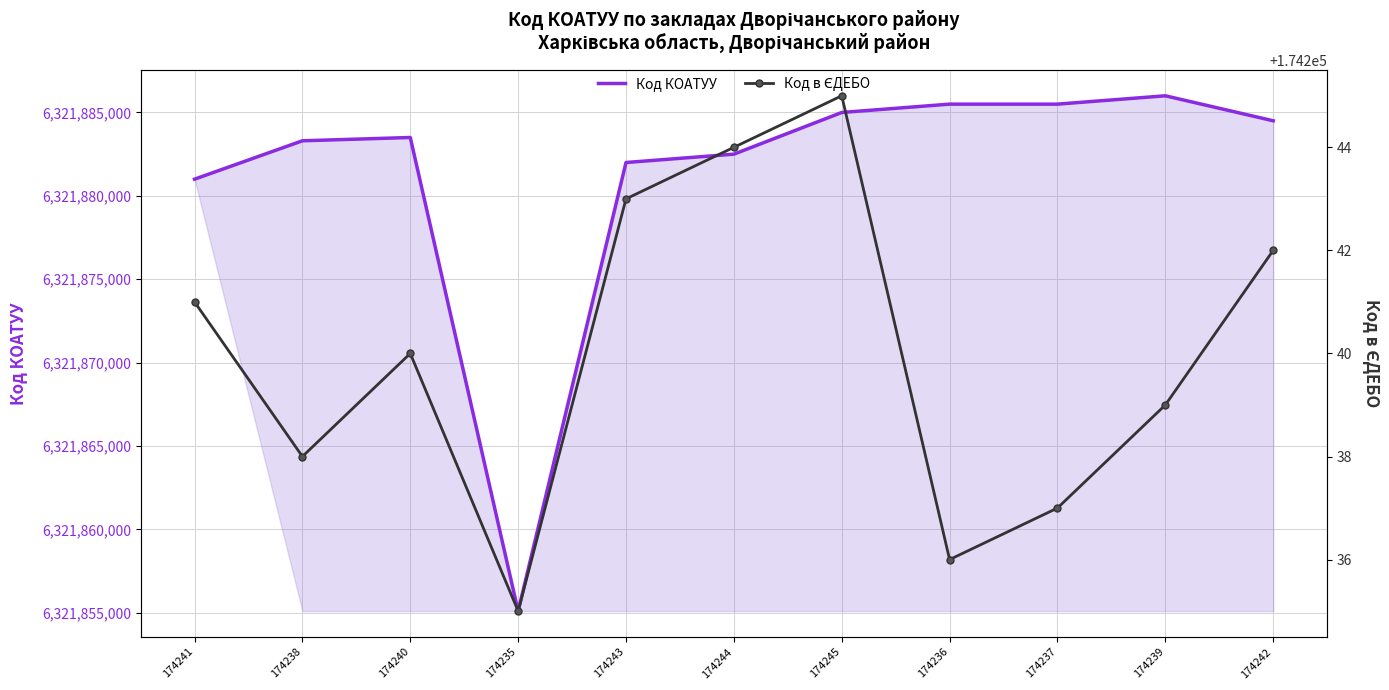

What is the total value across all series at 174240?

6322057741